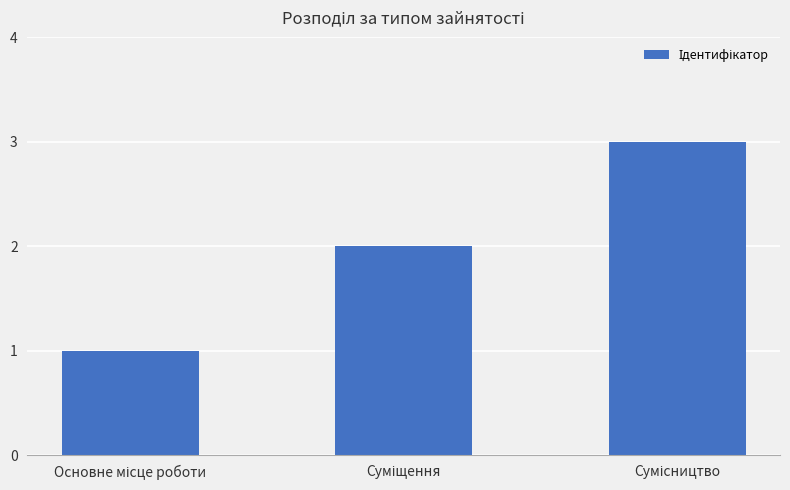

What is the greatest value displayed?

3